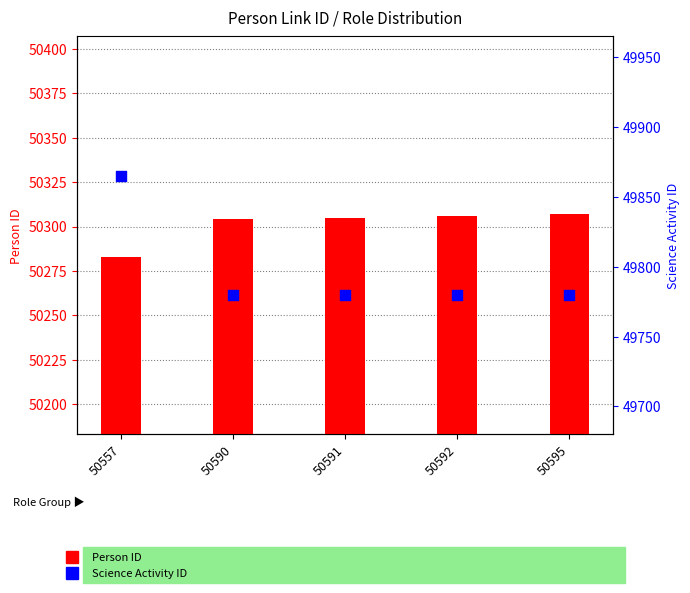

Which series reaches the maximum Y coordinate?

Person ID